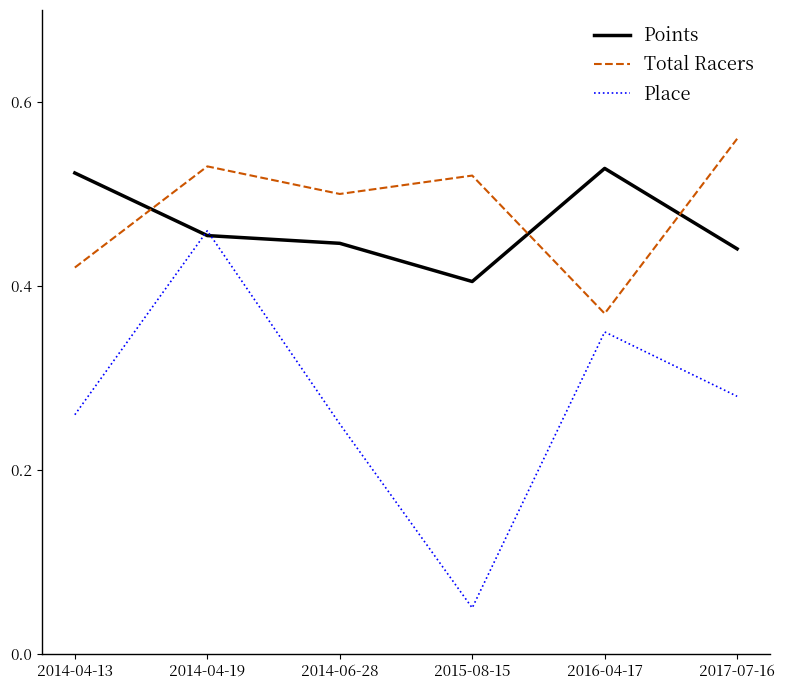

Does the chart have visible grid lines?

No